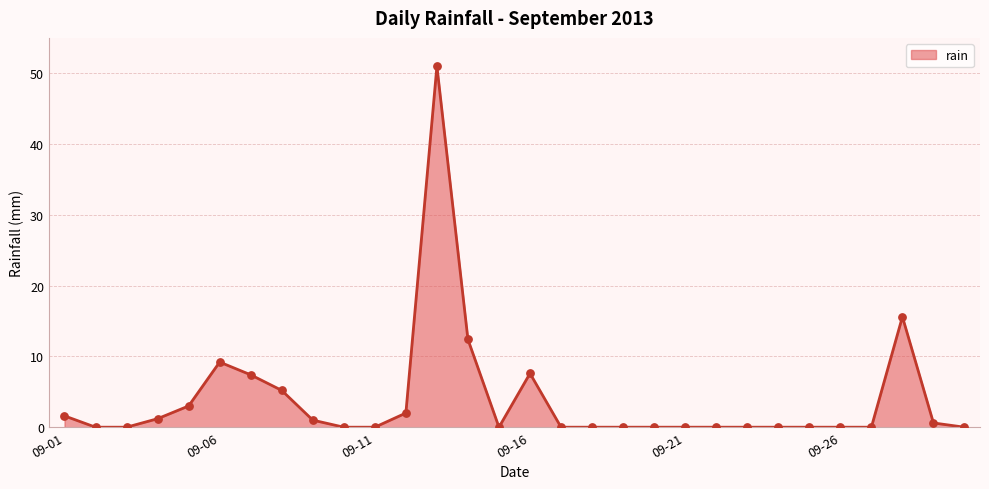

What is the greatest value displayed?

51.0